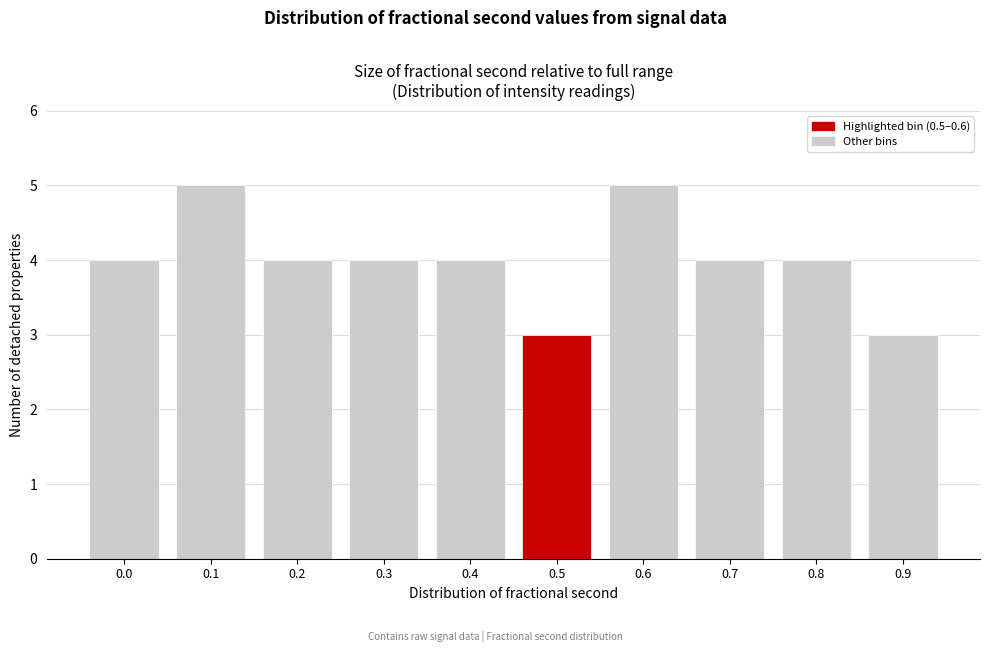

Reading left to right, what are all the values shown in this chart?

0.0=4	0.1=5	0.2=4	0.3=4	0.4=4	0.5=3	0.6=5	0.7=4	0.8=4	0.9=3